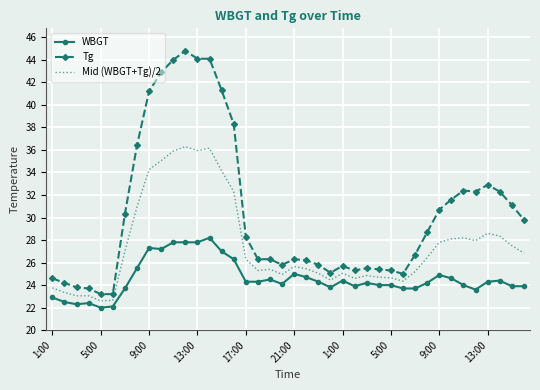

How many categories are shown in the chart?

40